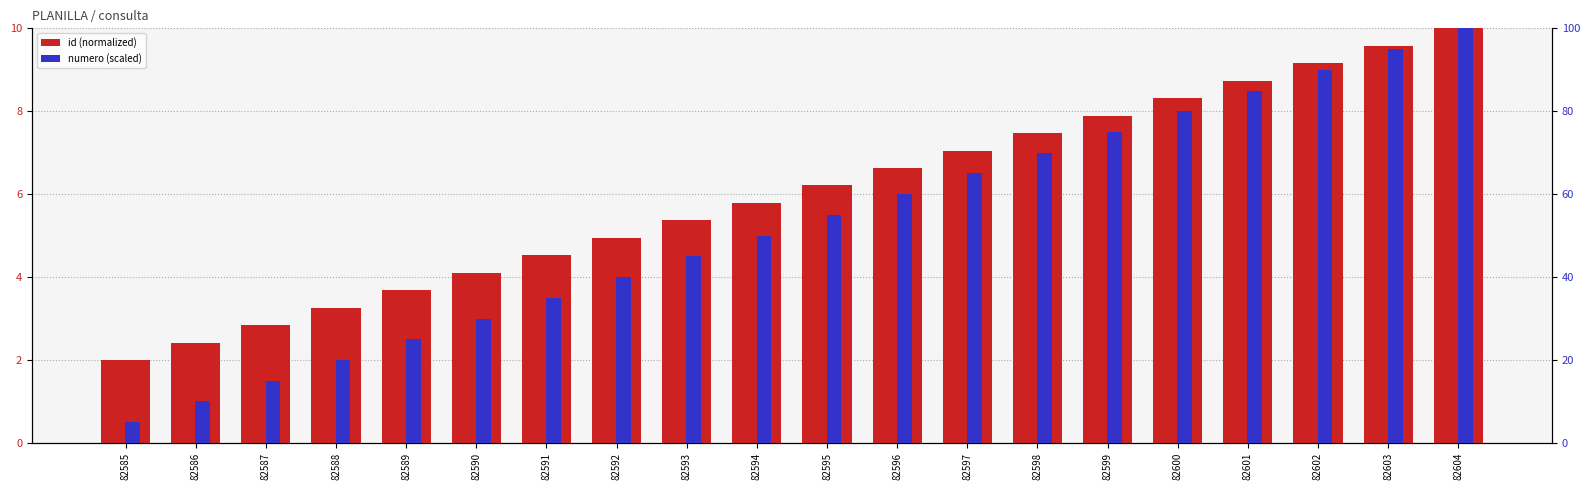

At how many categories does at least one series exceed 57?

9